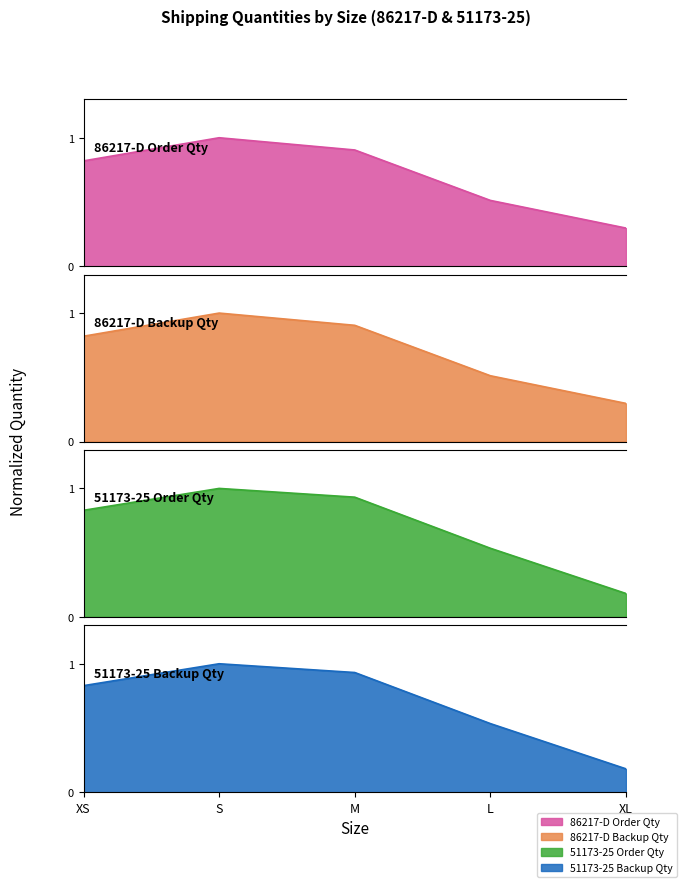

What is the sum of all 86217-D Order Qty values?

3.5